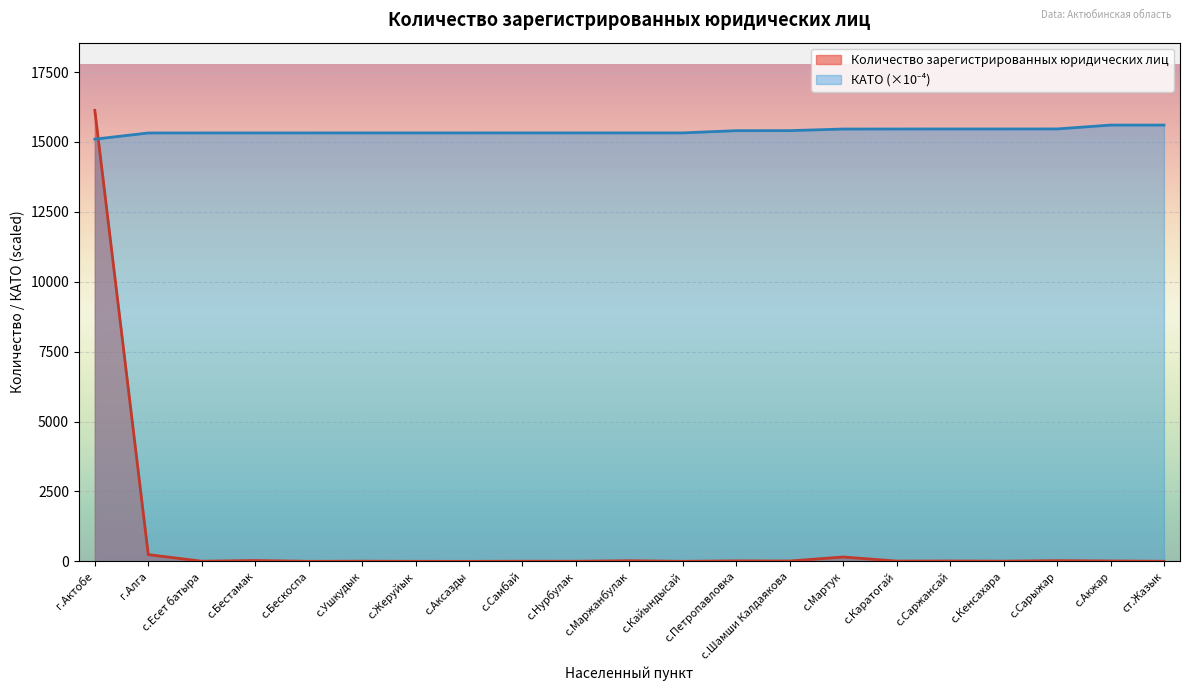

Does the chart display data point markers on the line(s)?

No